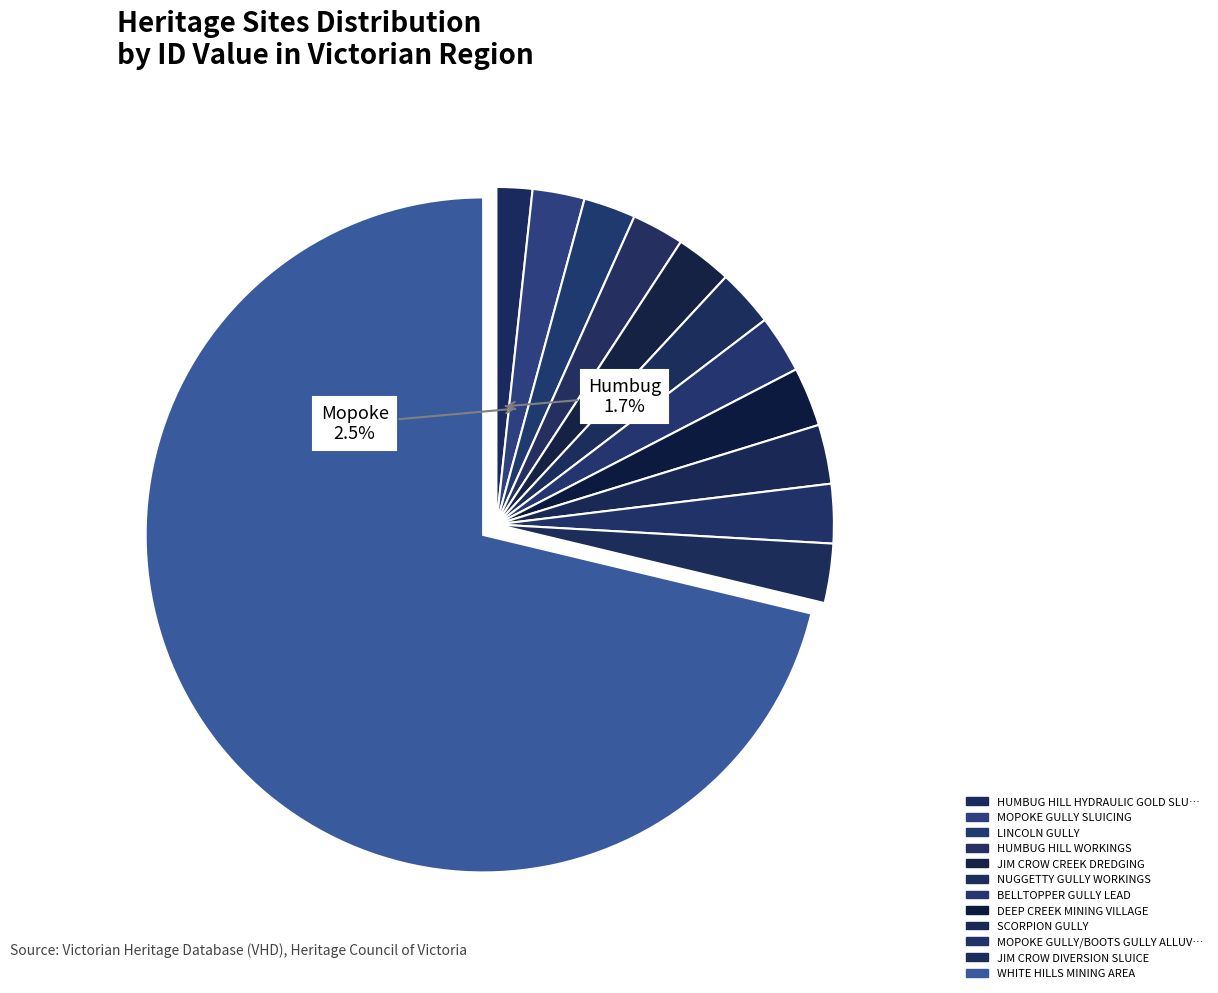

Count the number of slices in the pie.

12